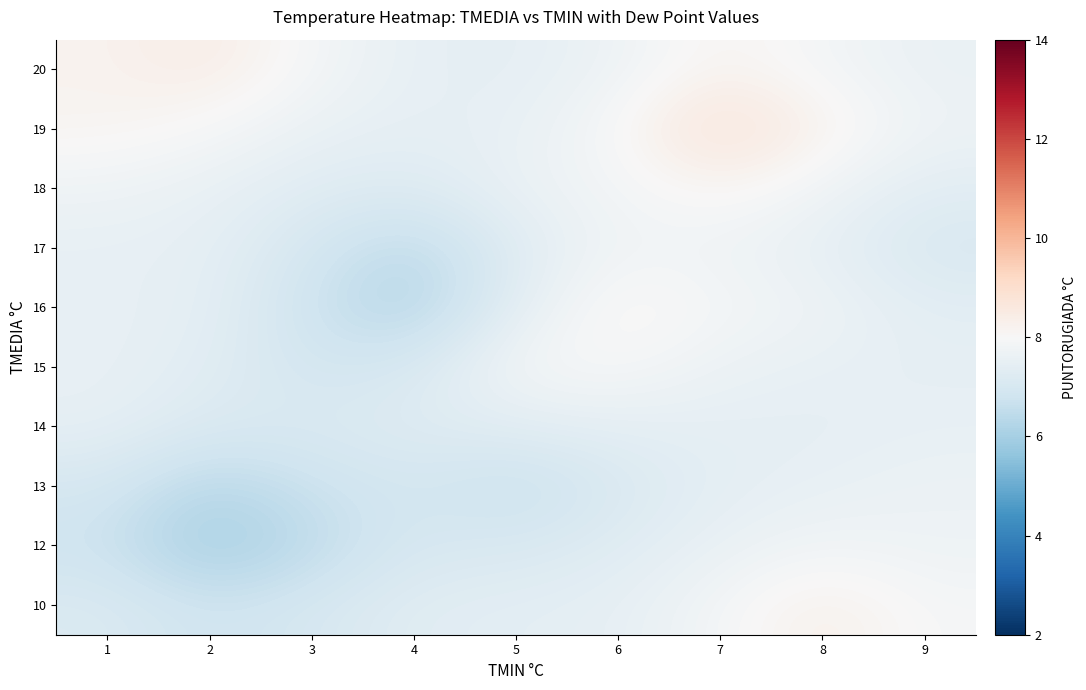

At which category is the sum across all series the highest?

7